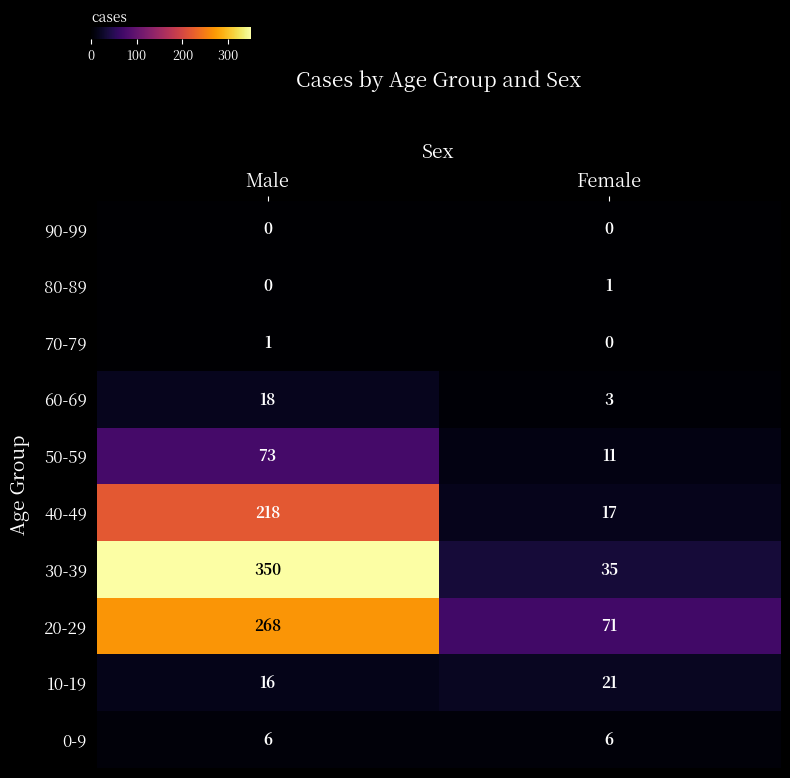

Reading left to right, extract all data points from this chart.

90-99: Male=0	Female=0
80-89: Male=0	Female=1
70-79: Male=1	Female=0
60-69: Male=18	Female=3
50-59: Male=73	Female=11
40-49: Male=218	Female=17
30-39: Male=350	Female=35
20-29: Male=268	Female=71
10-19: Male=16	Female=21
0-9: Male=6	Female=6